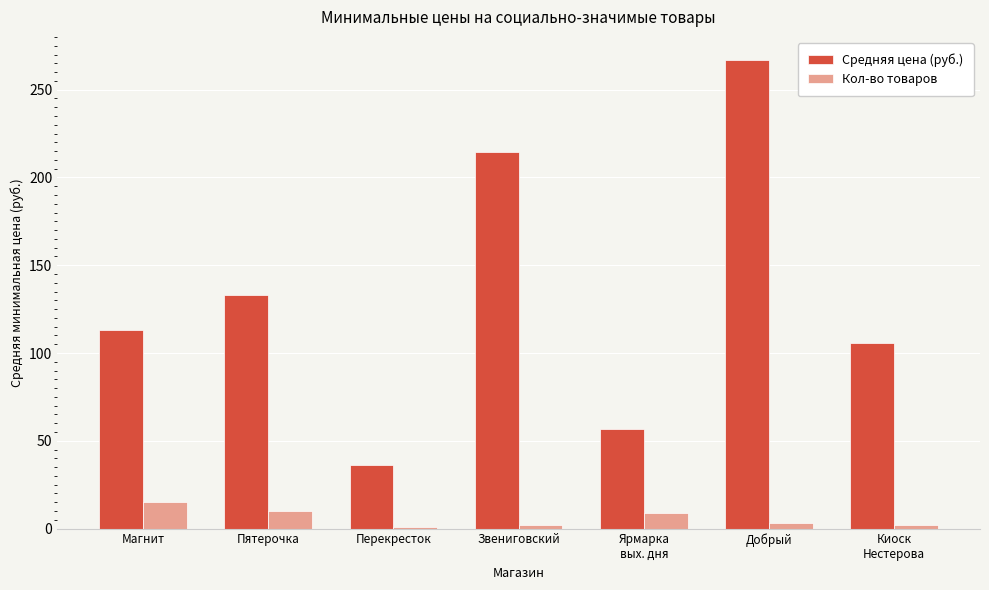

What position from the left is Ярмарка
вых. дня?

5